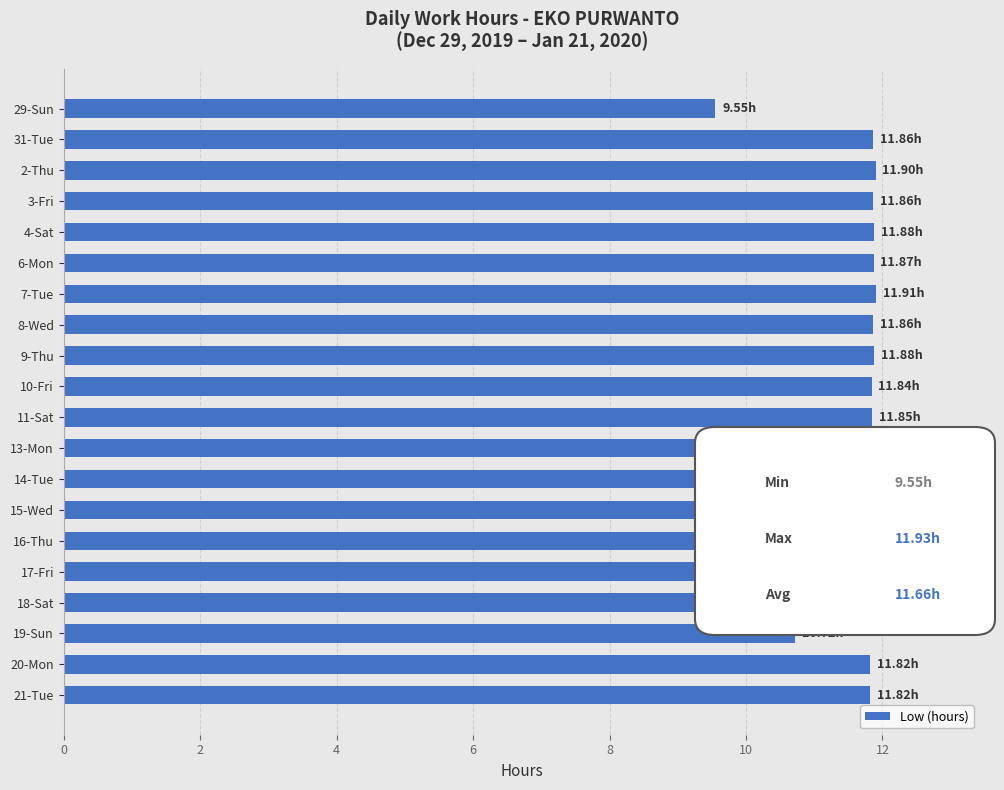

What is the average value?

11.7